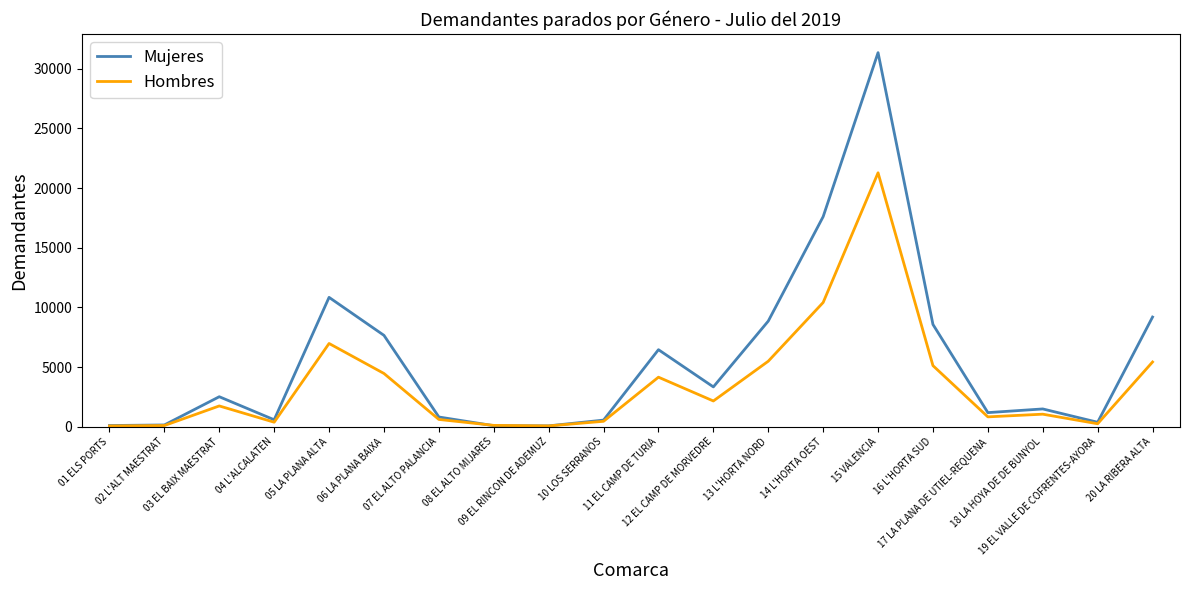

True or false: Mujeres has more than 2 points higher than both neighbors.

True